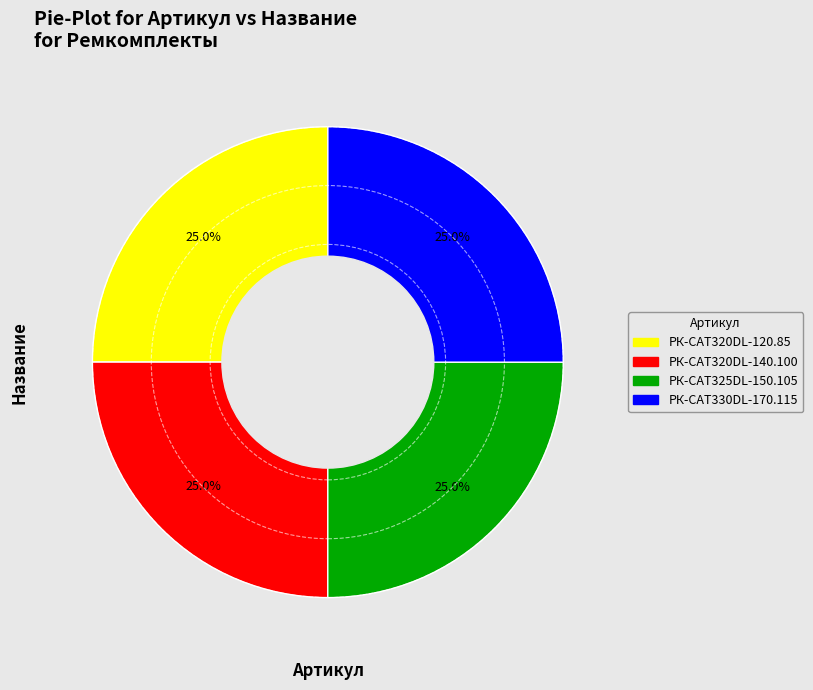

Is there any slice that represents more than half of the pie?

No